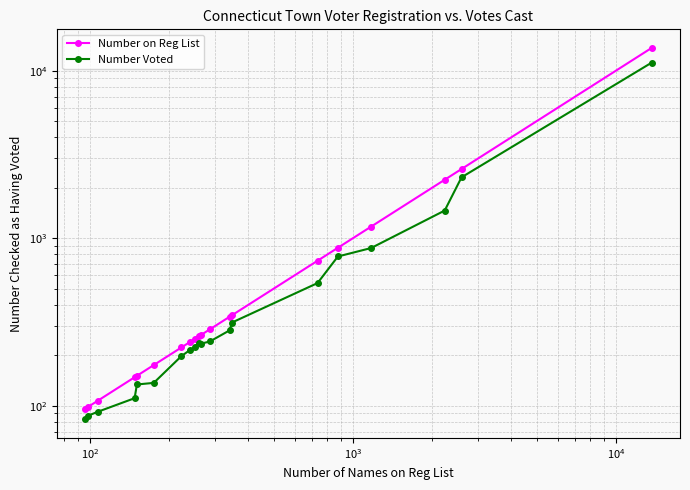

At how many categories does at least one series exceed 12316?

1